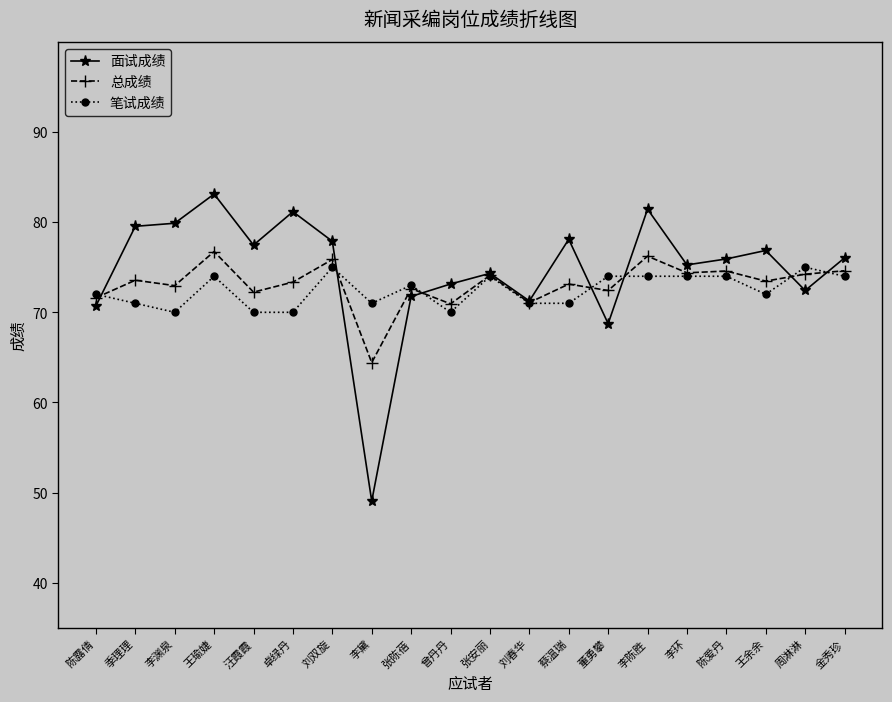

What is the value of the 笔试成绩 point at the 19th from the left?

75.0